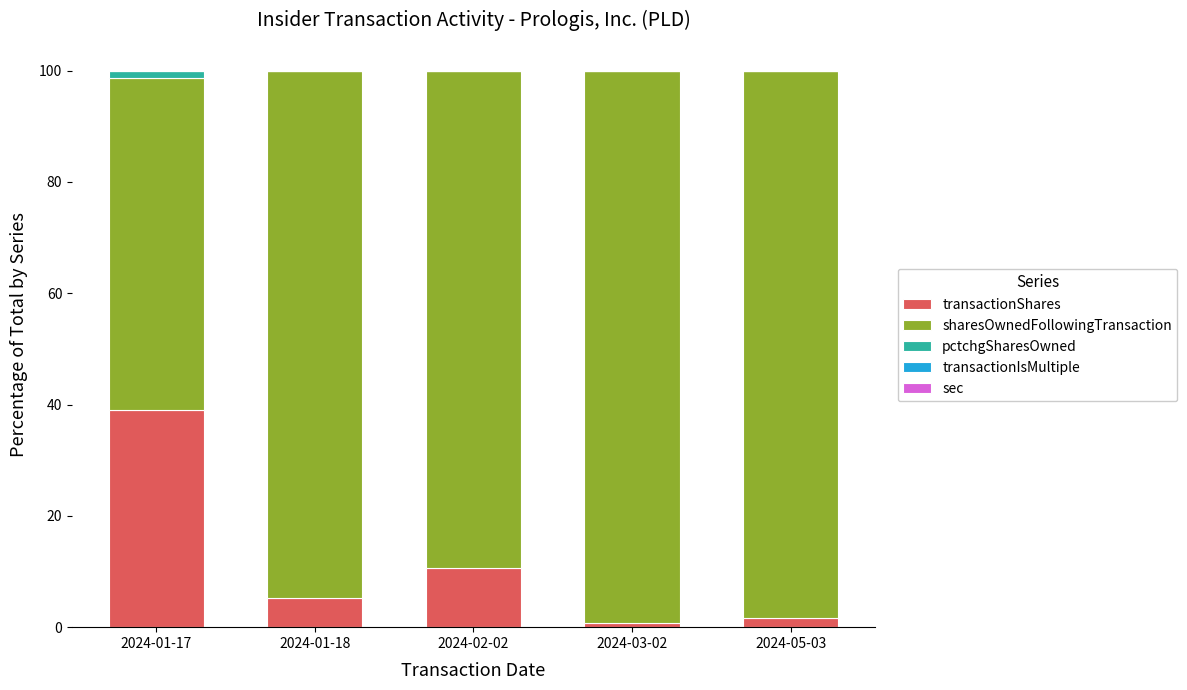

At which label does transactionShares reach its peak?

2024-01-17